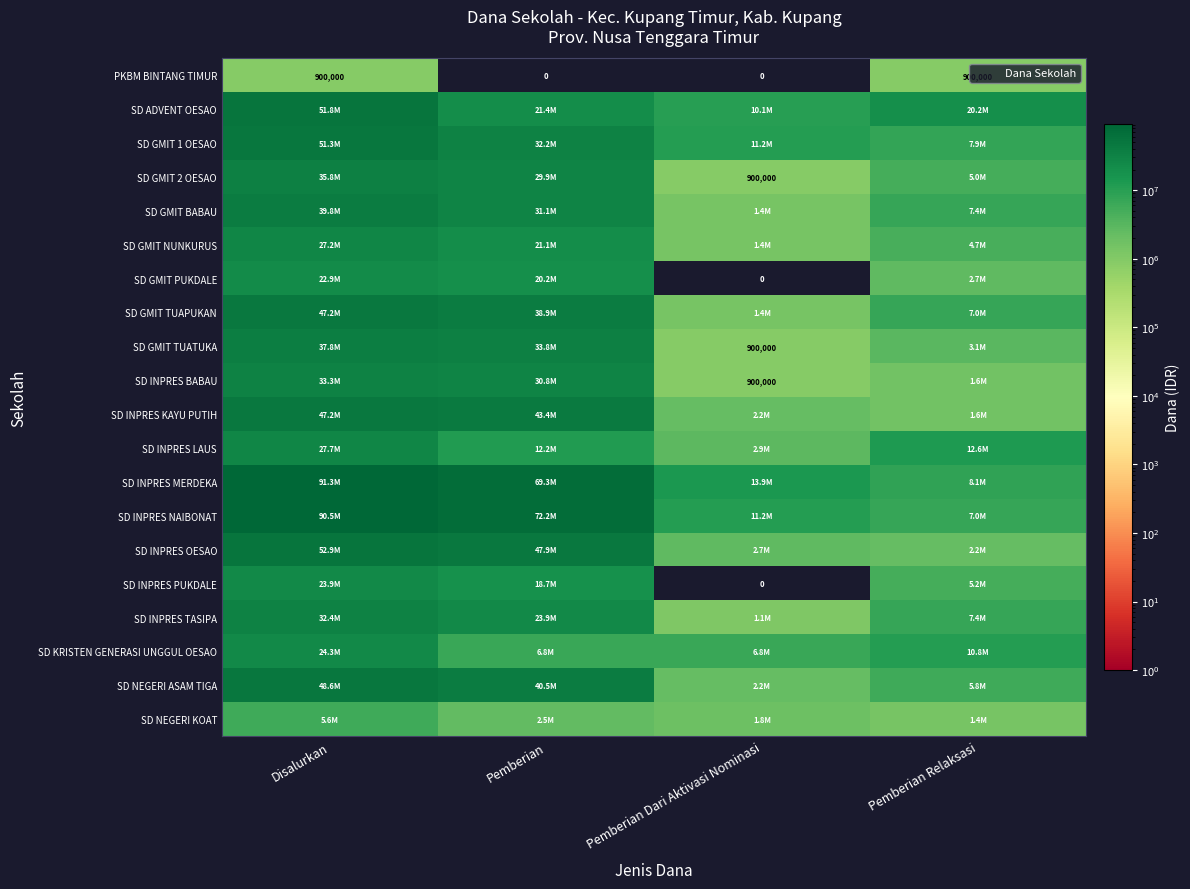

List the labels in order of SD NEGERI KOAT value, largest first.

Disalurkan, Pemberian, Pemberian Dari Aktivasi Nominasi, Pemberian Relaksasi